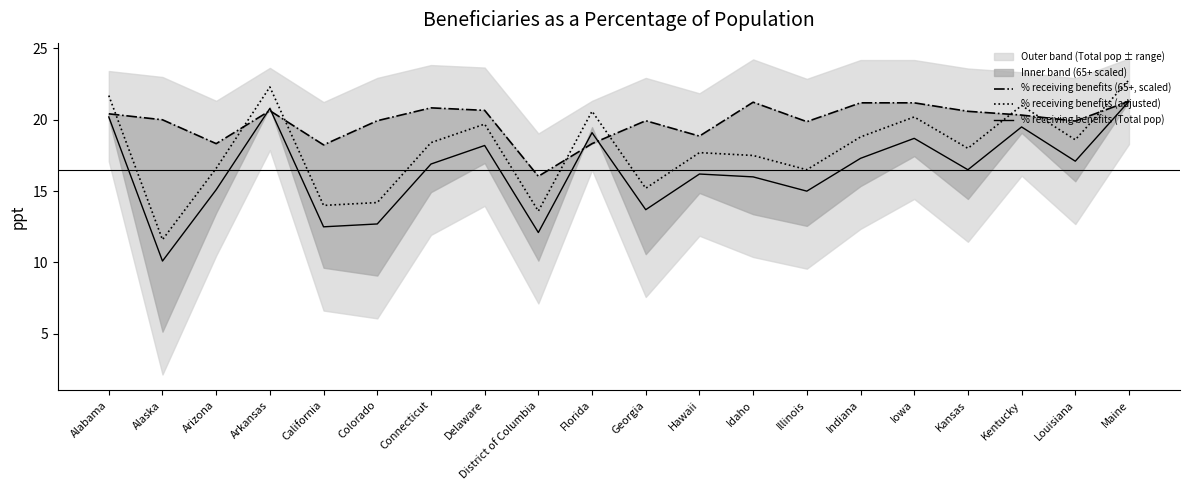

At which category is the sum across all series the highest?

Maine